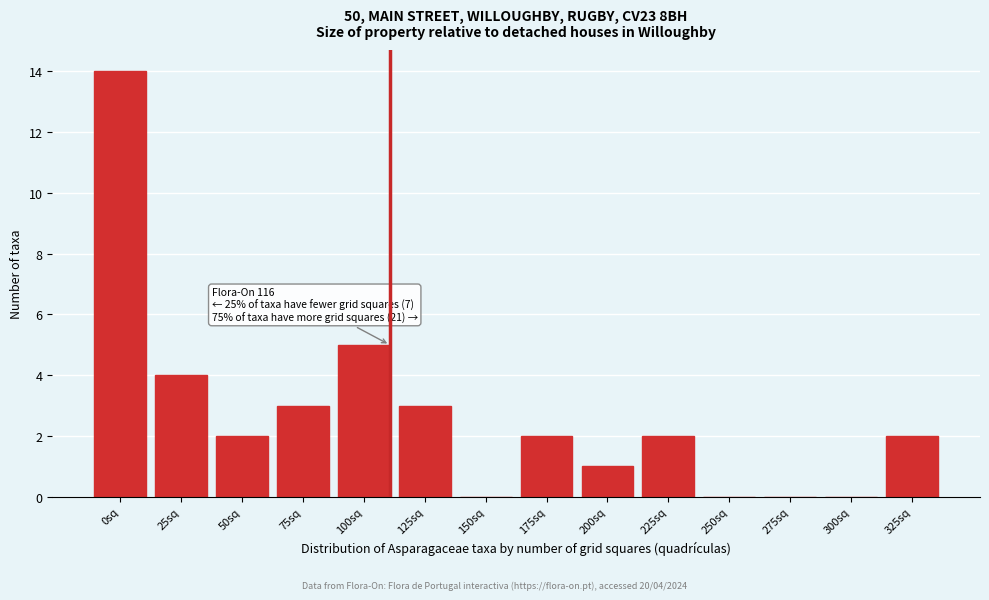

Reading left to right, list all the values displayed in this chart.

0sq=14	25sq=4	50sq=2	75sq=3	100sq=5	125sq=3	150sq=0	175sq=2	200sq=1	225sq=2	250sq=0	275sq=0	300sq=0	325sq=2